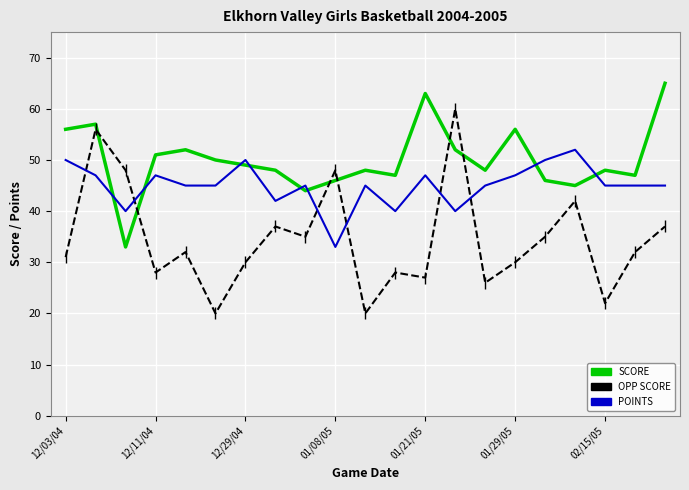

How many intersections are there between OPP SCORE and POINTS?

6